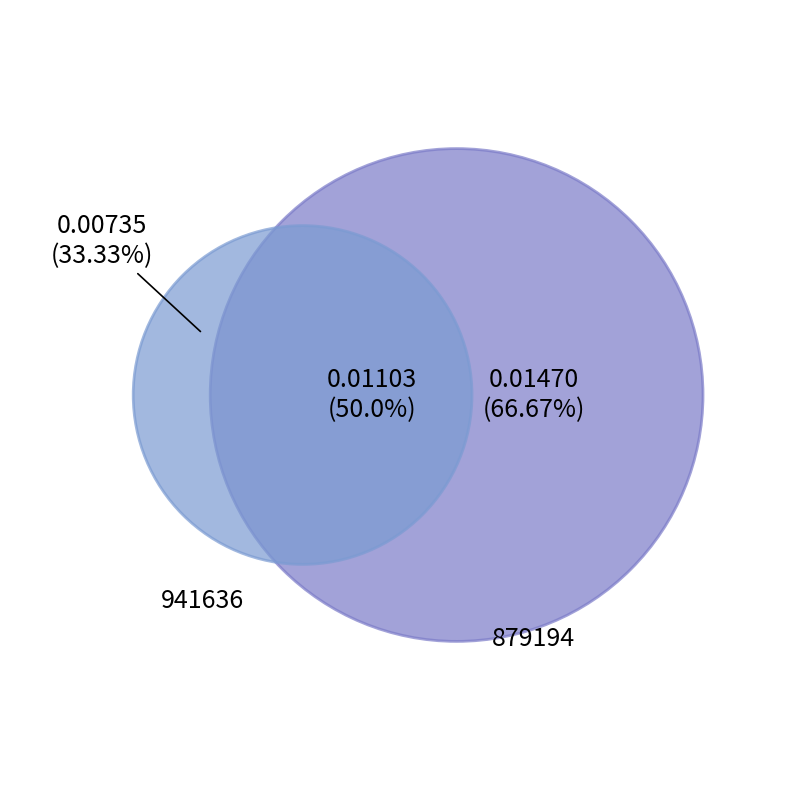

The 941636 slice represents 33% of the pie. True or false?

True